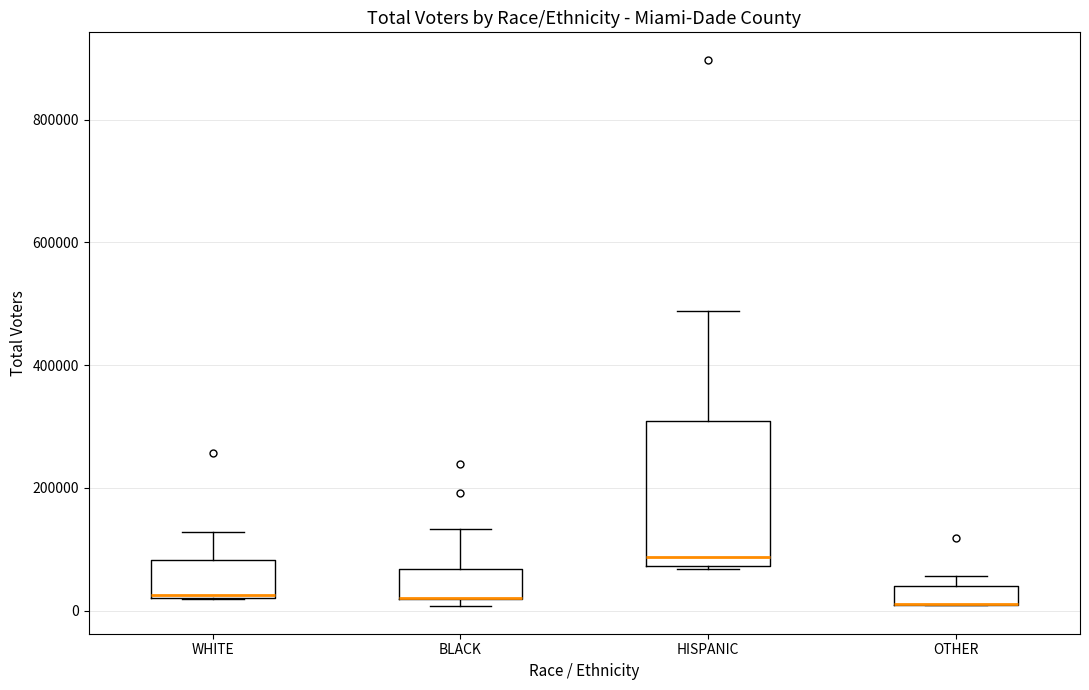

Where is the upper edge of the box for BLACK on the y-axis? The values are not printed on the chart, so give them approximately, as read against the axis.

60000